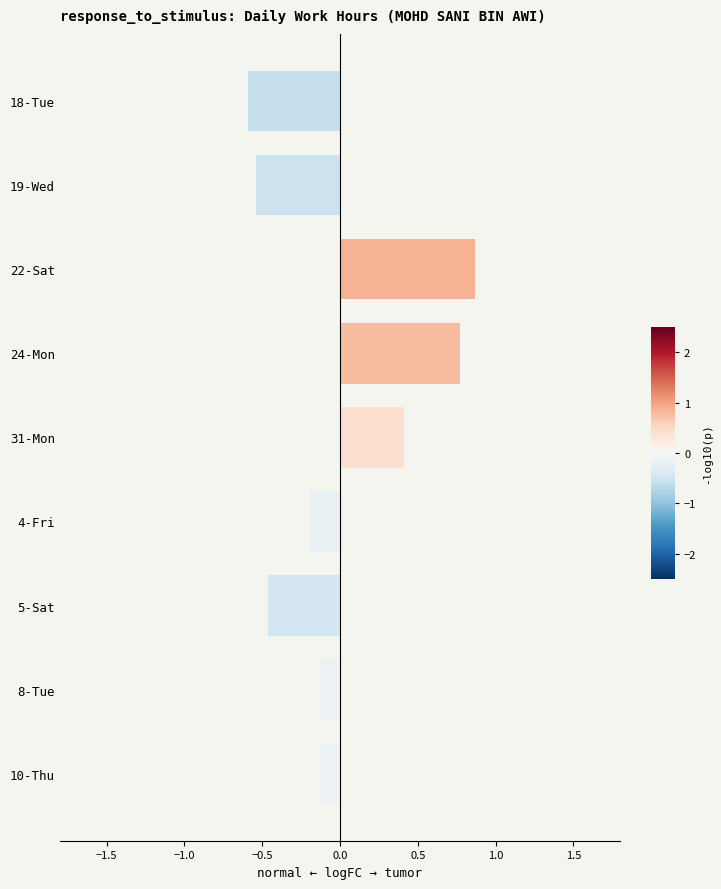

At which category does the chart reach its peak across all series?

22-Sat